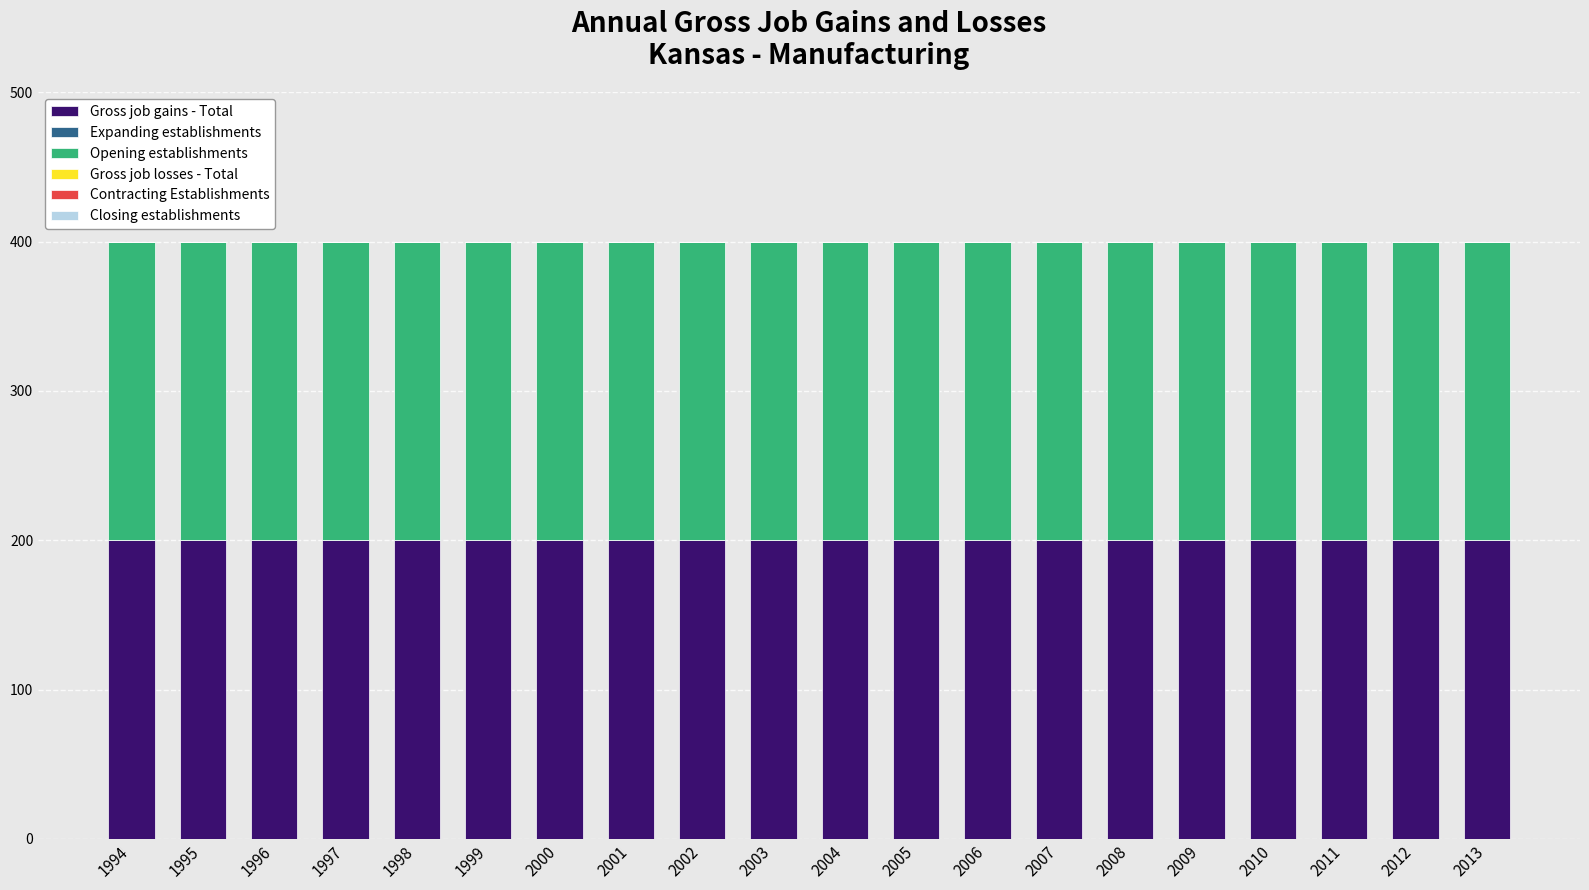

How many bars are there in total?

120